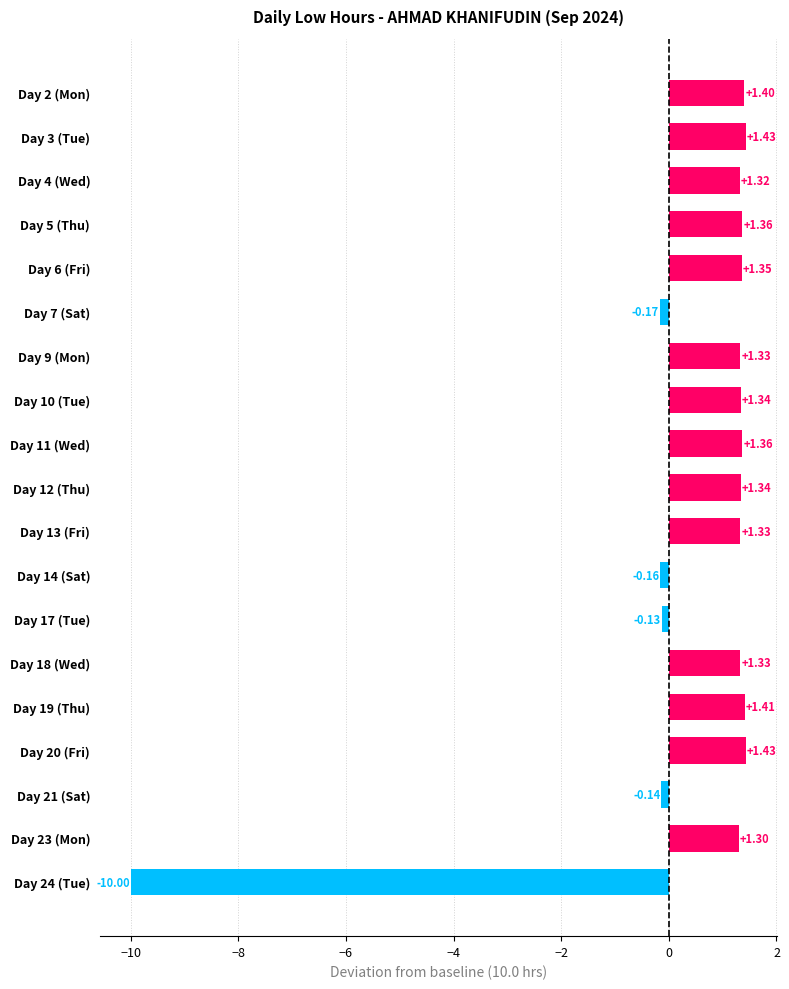

What is the average value?

0.4